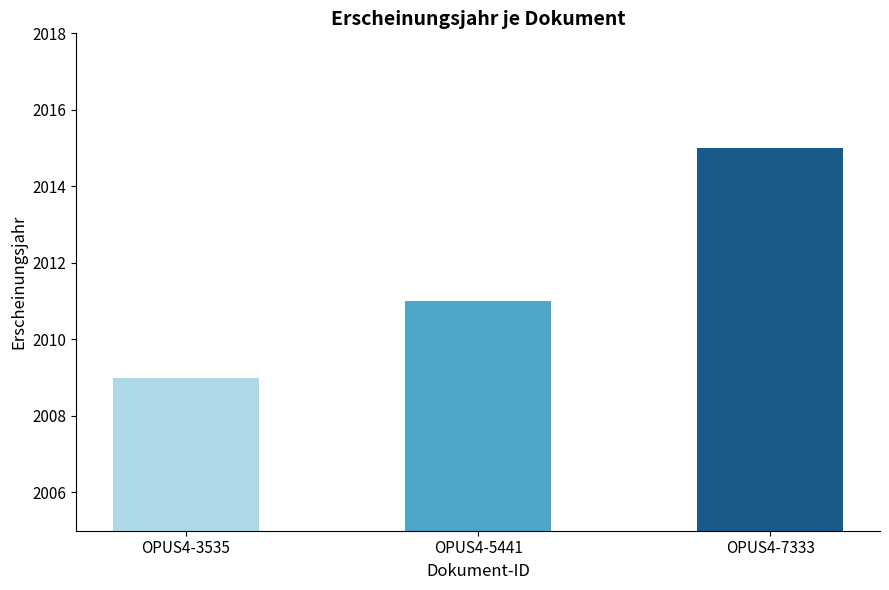

What is the sum of all values?

6035